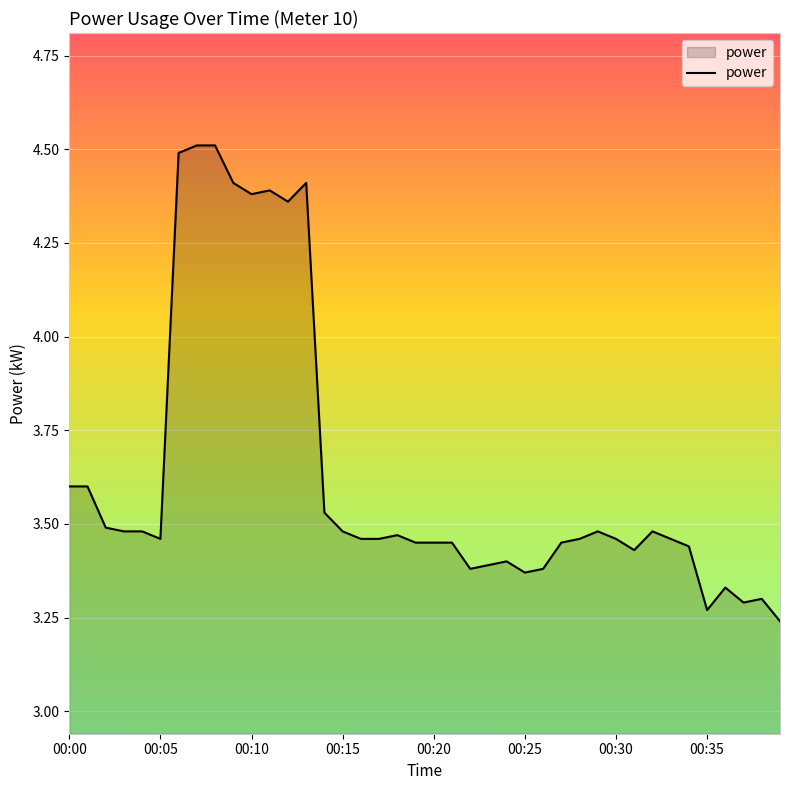

What is the greatest value displayed?

4.5